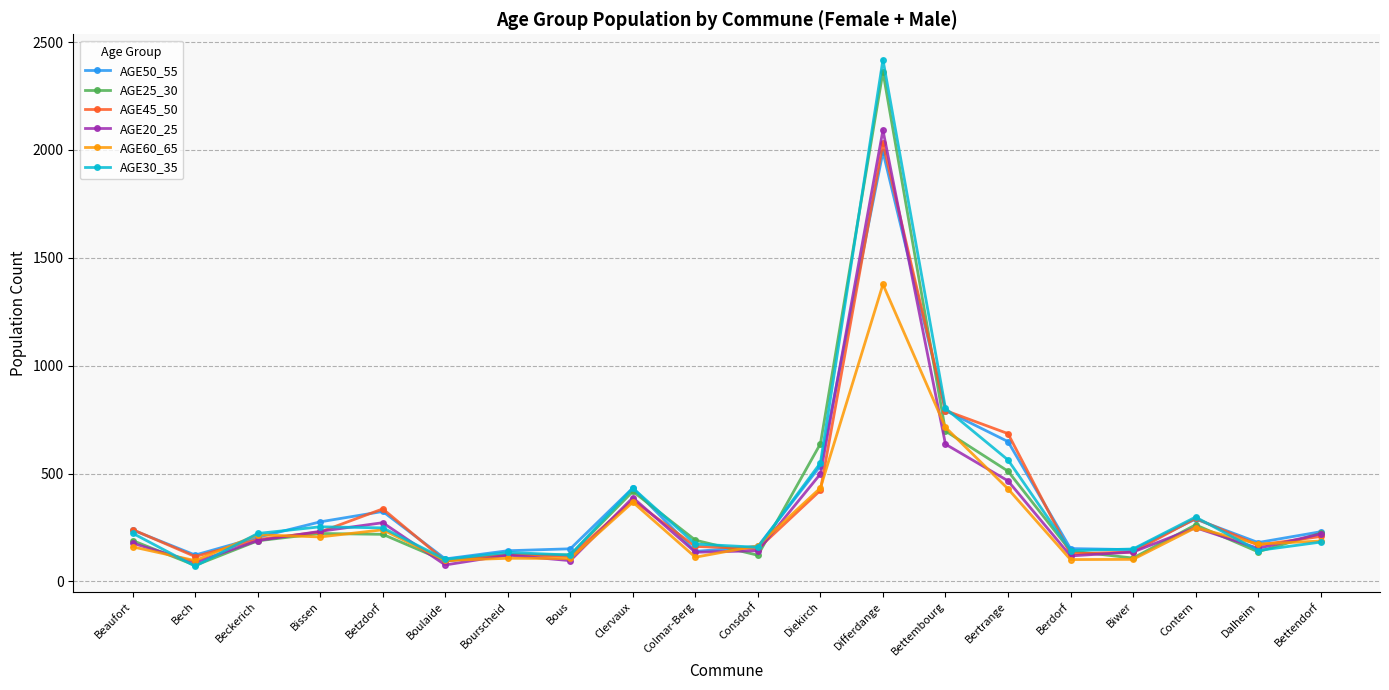

The value of AGE20_25 at Contern is 249. True or false?

True